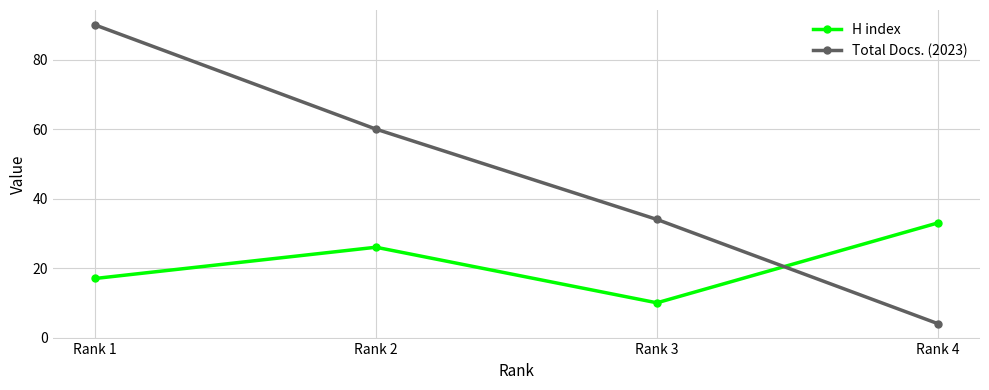

Does the chart display data point markers on the line(s)?

Yes